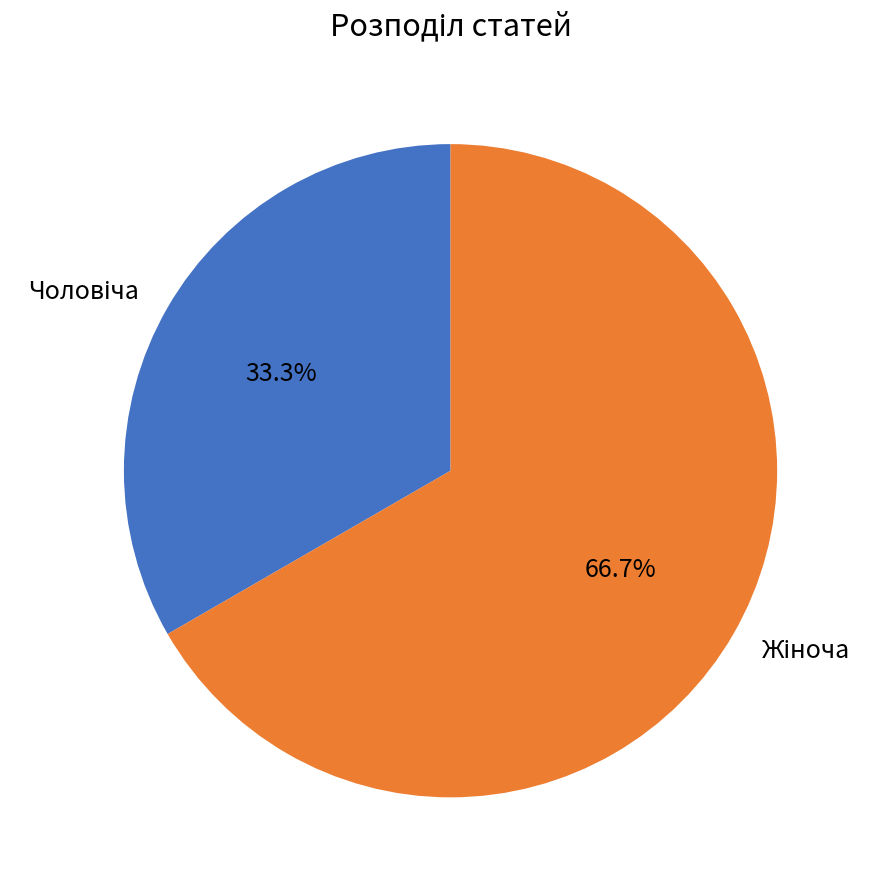

Does any single category account for the majority?

Yes